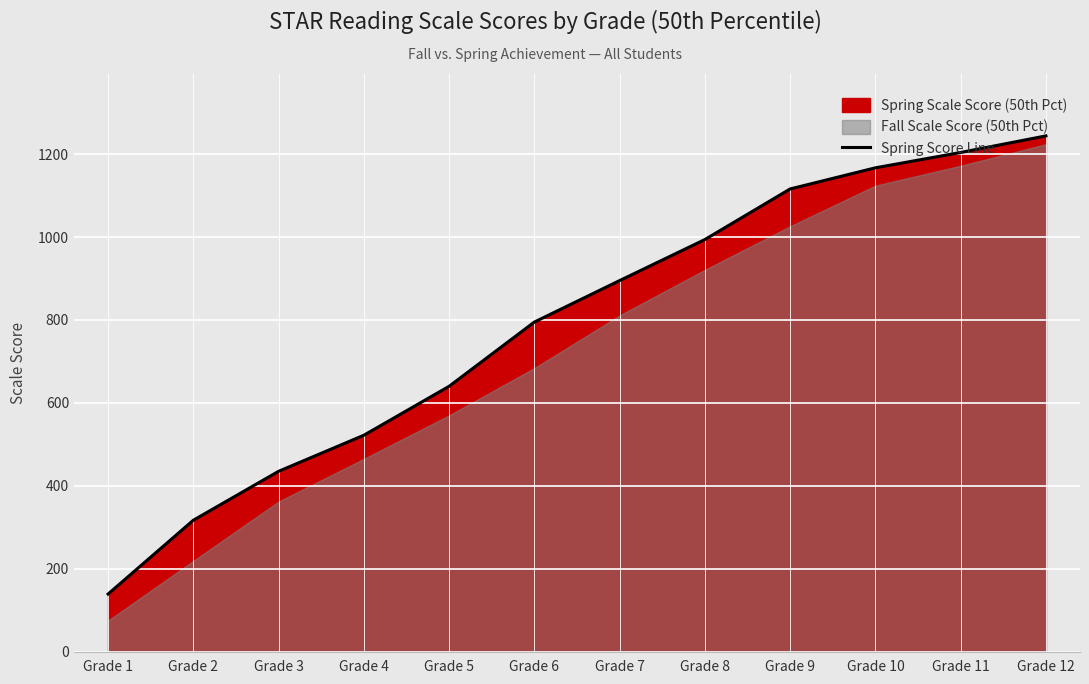

True or false: there are more than 0 points higher than both neighbors.

False